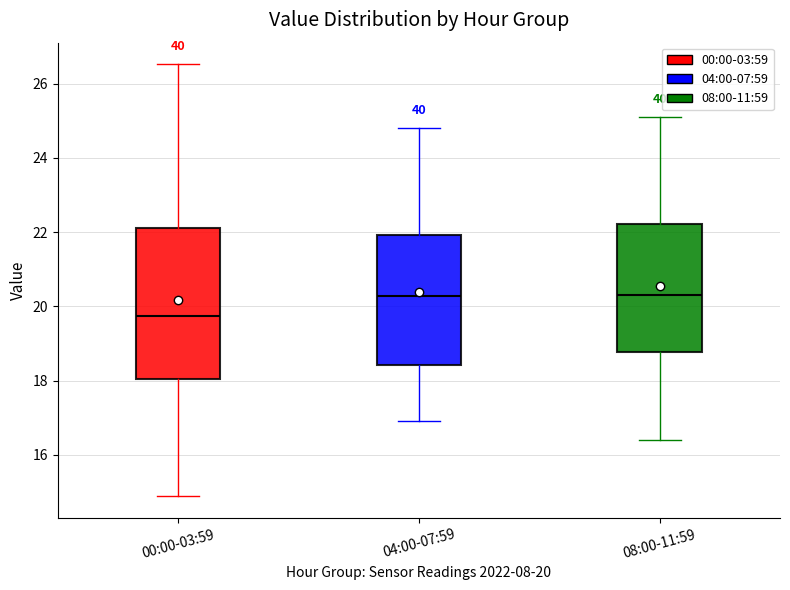

Reading left to right, transcribe this box plot: for each box, give where its median line is, the range the box spans, and where its two whiskers end, as read against the y-axis. The values are not printed on the chart, so give them approximately, as read against the axis.

00:00-03:59: median 19.8, box 18.0 to 22.2, whiskers 14.8 to 26.6
04:00-07:59: median 20.2, box 18.4 to 22.0, whiskers 17.0 to 24.8
08:00-11:59: median 20.4, box 18.8 to 22.2, whiskers 16.4 to 25.2